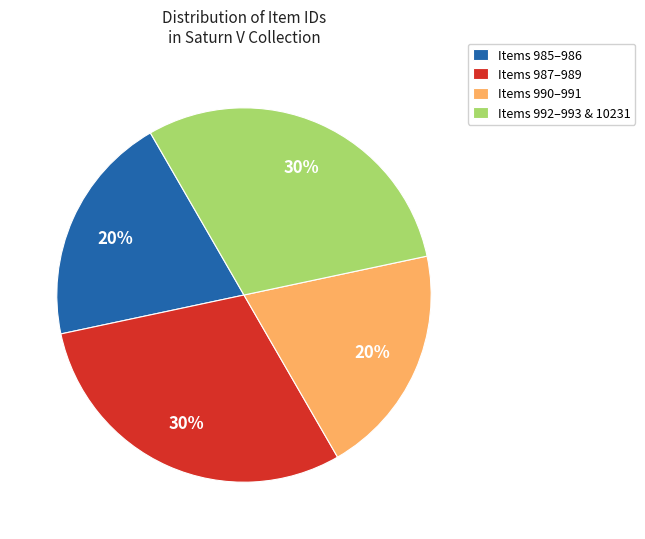

Does any single category account for the majority?

No